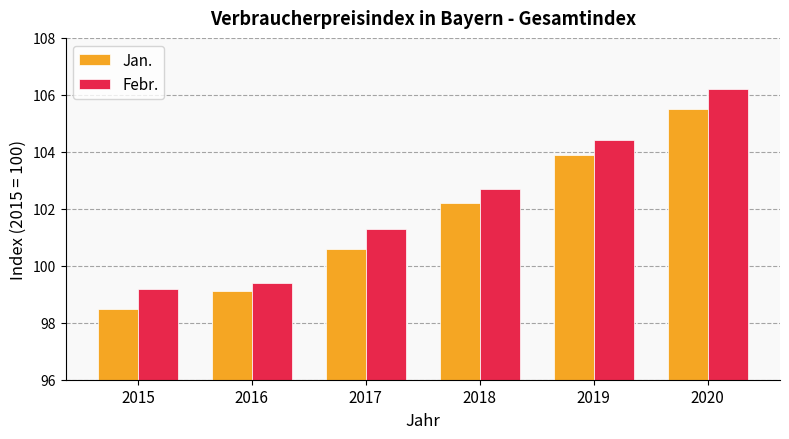

Reading right to left, extract all data points from this chart.

Jan.: 105.5	103.9	102.2	100.6	99.1	98.5
Febr.: 106.2	104.4	102.7	101.3	99.4	99.2